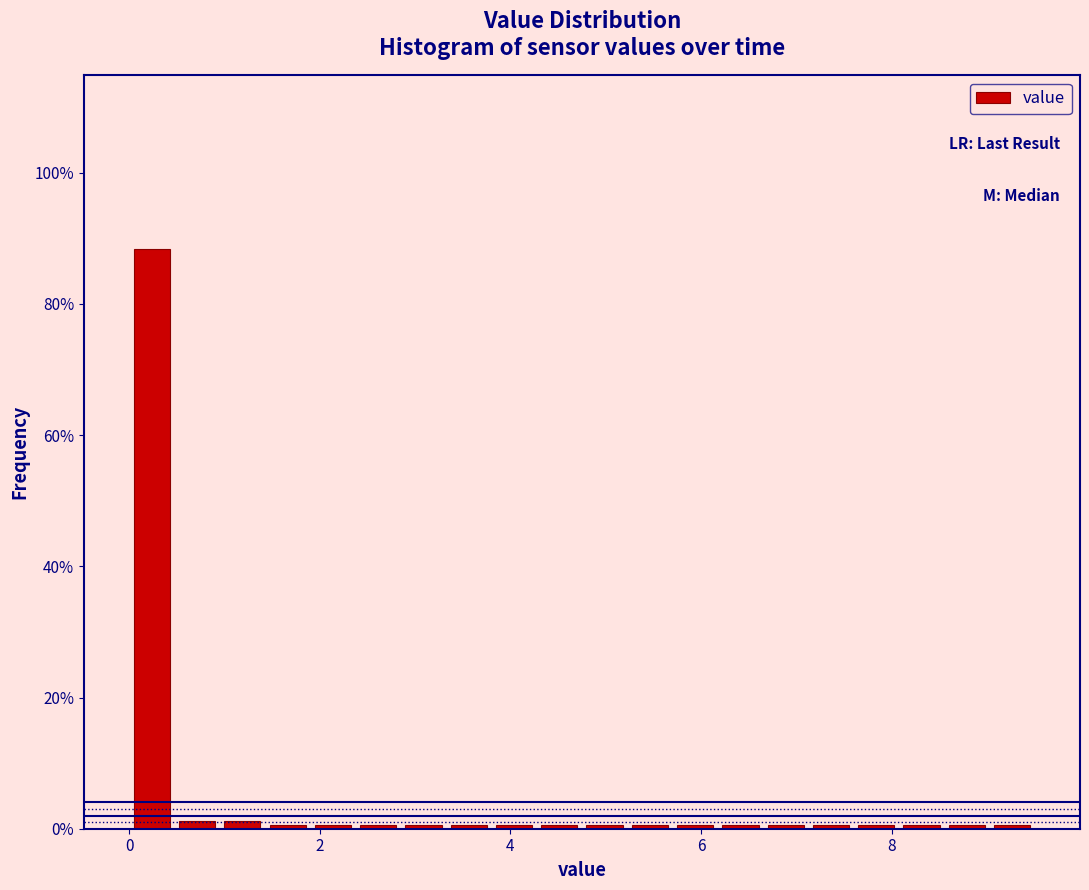

Read against the x-axis, roughly where is the centre of the tallest bar?

0.2